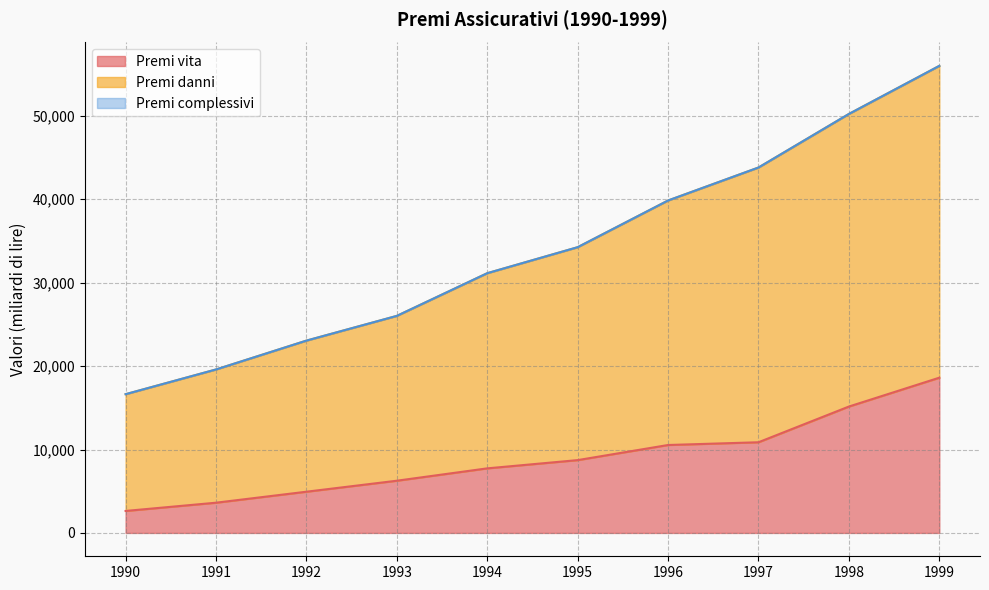

Does the chart display data point markers on the line(s)?

No